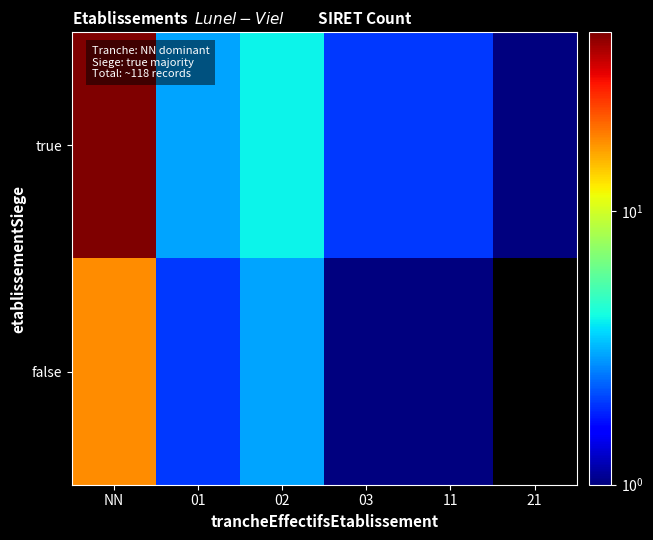

Is it true that true equals 1.1 at 11?

False